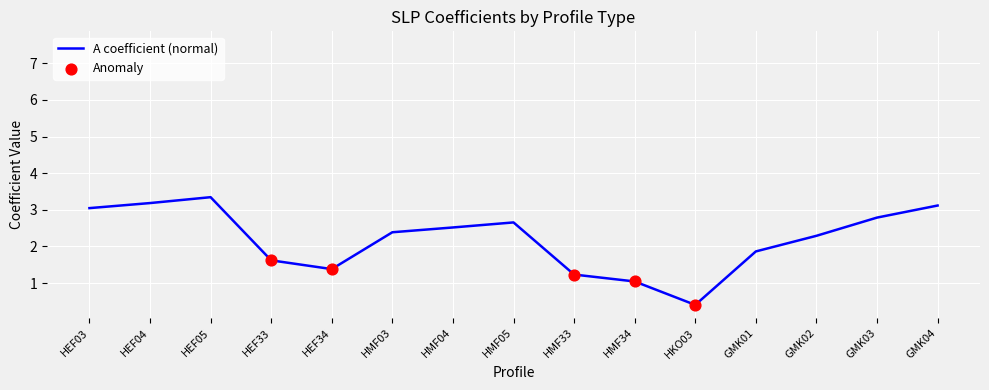

At which category is the sum across all series the highest?

GMK04